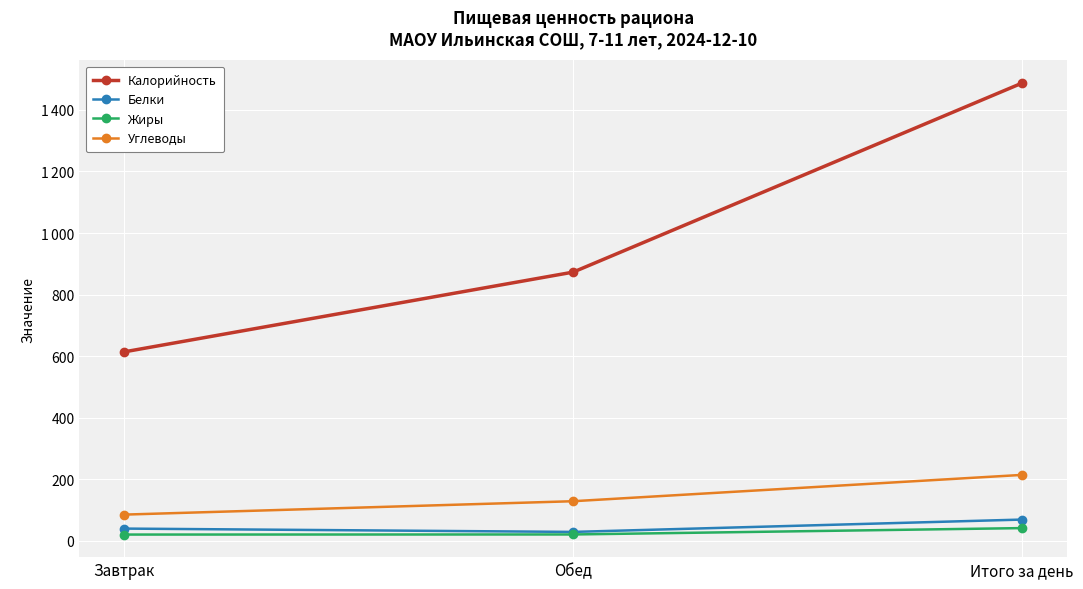

Does the chart have visible grid lines?

Yes